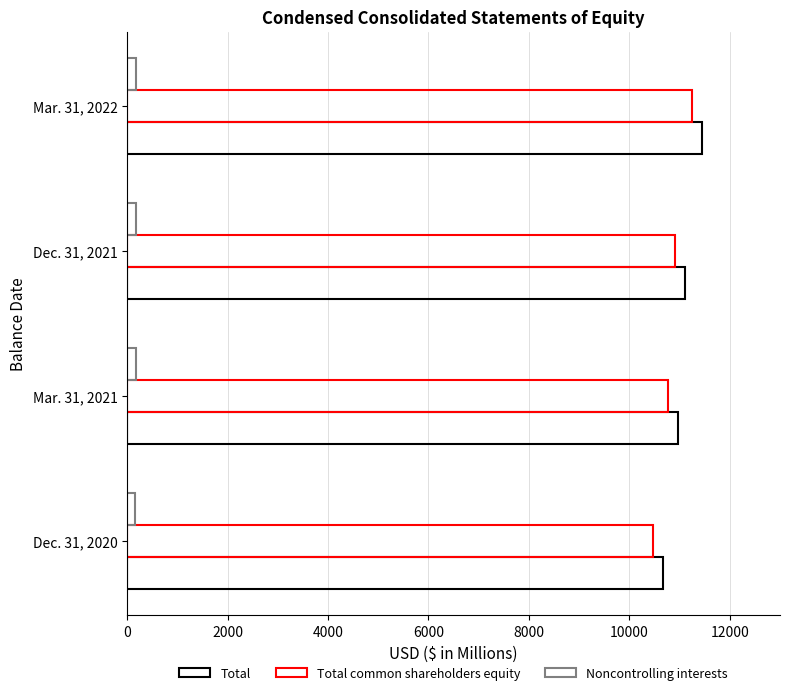

How many data points does each series have?

4